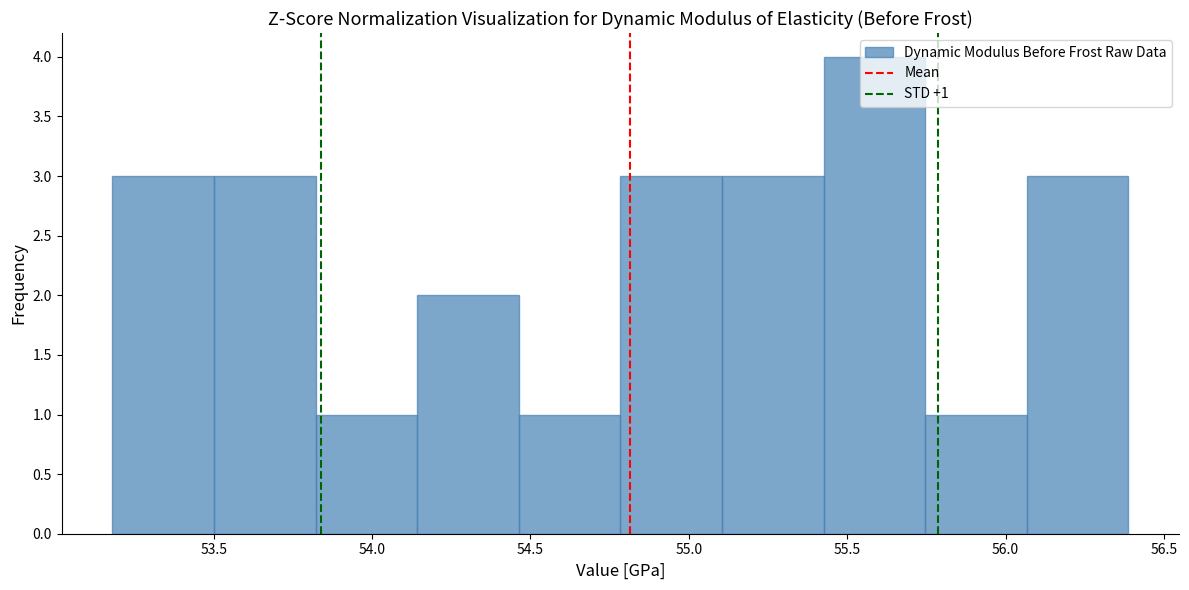

Which range on the x-axis has the tallest bar?

55.45 to 55.75